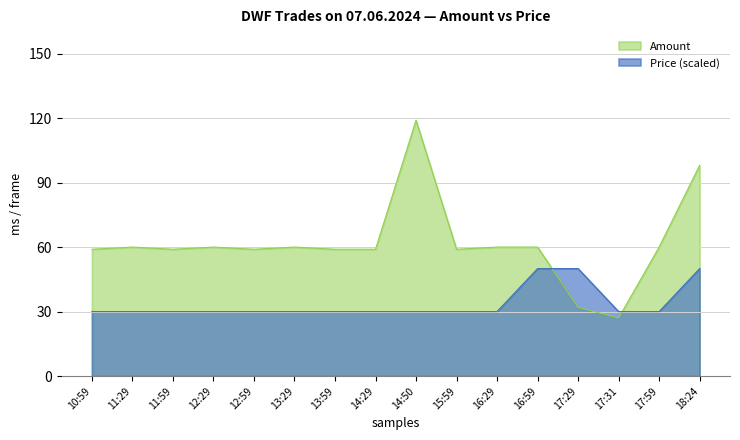

Where is Price nearest to the value 40?

10:59